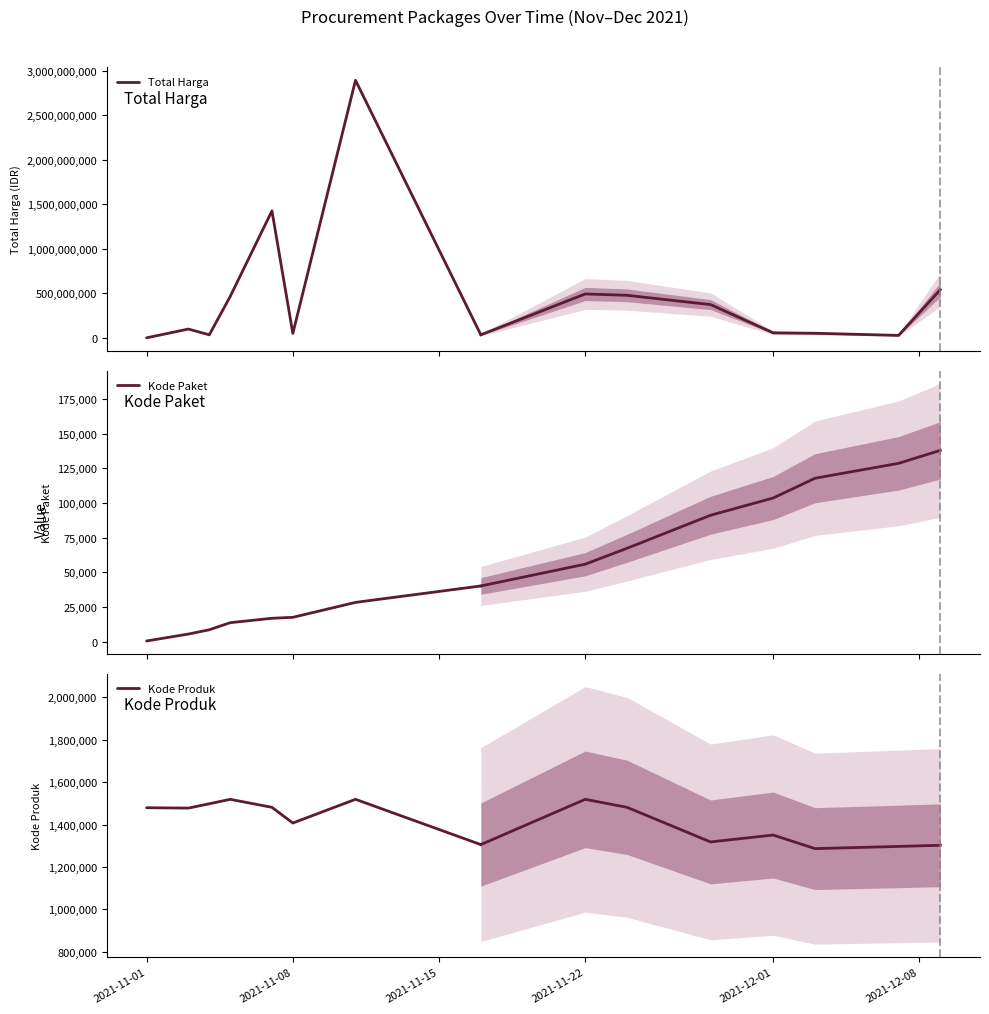

What is the label of the 5th point from the left?

2021-12-01